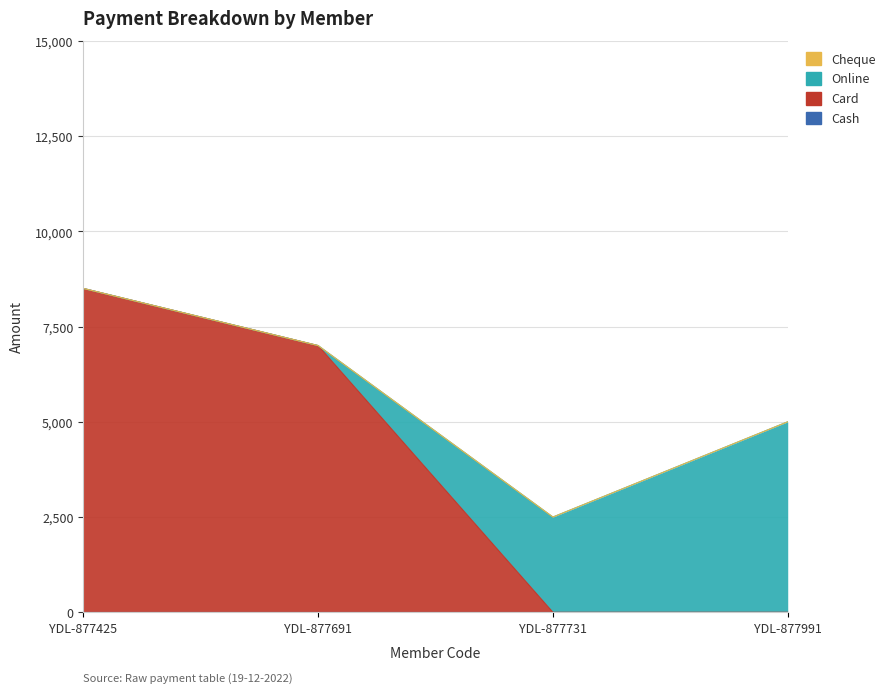

Where is Online nearest to the value 2500?

YDL-877731